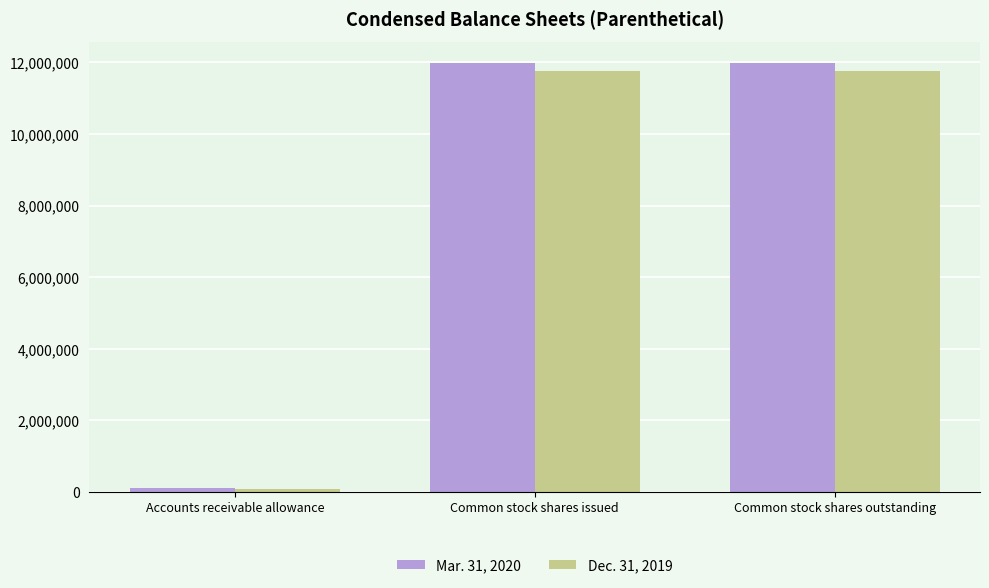

At Accounts receivable allowance, list the series in order from largest to smallest.

Mar. 31, 2020, Dec. 31, 2019